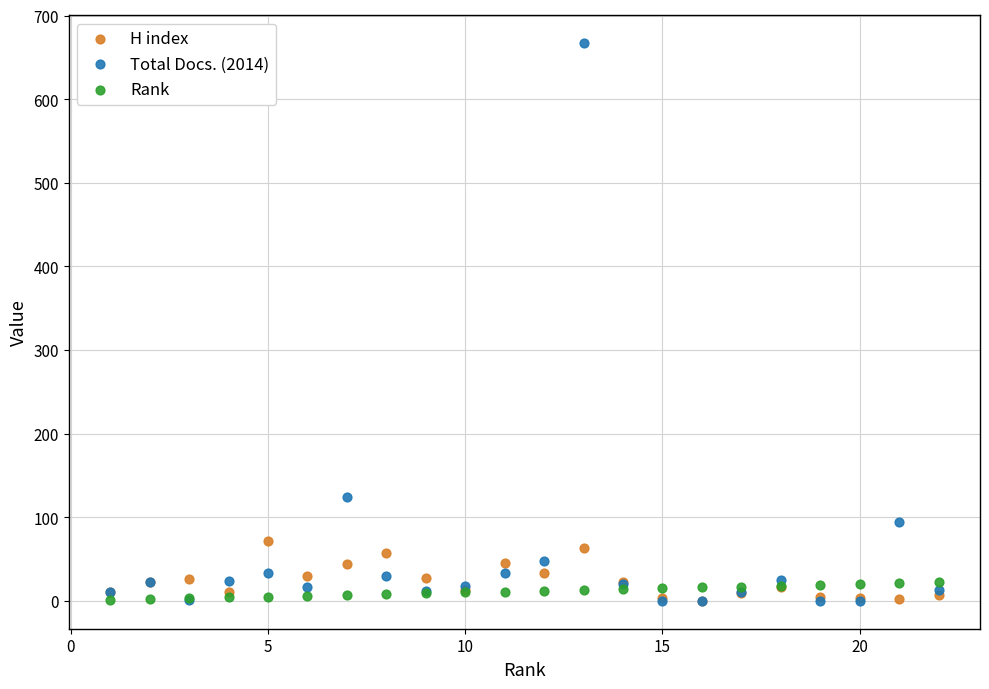

In the Total Docs. (2014) series, what Y value is closest to 333?

124